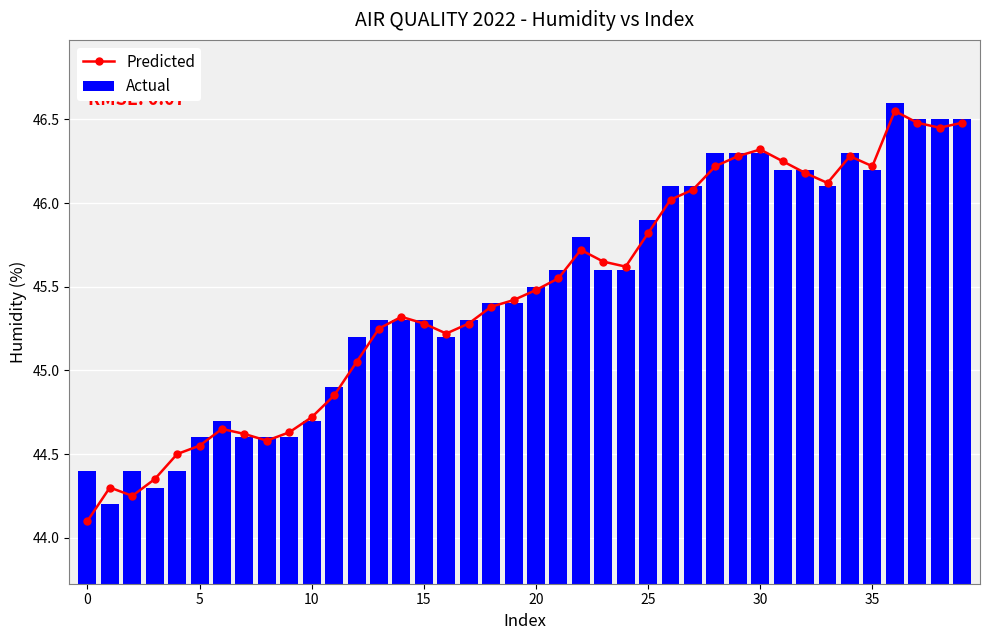

Where does the Actual series first go above 45?

12